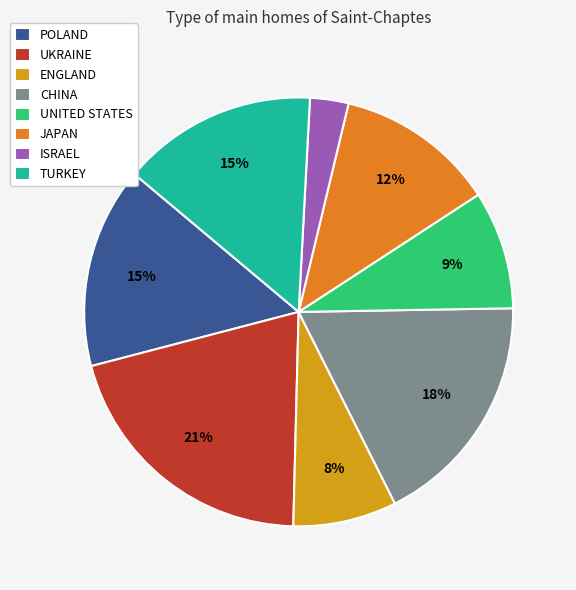

Does any single category account for the majority?

No